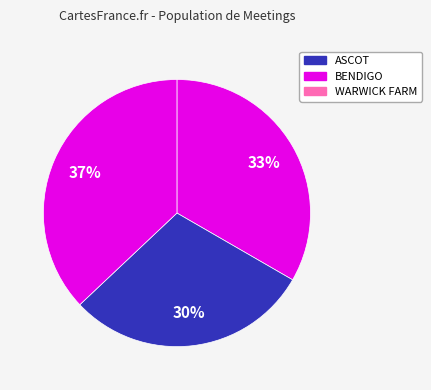

Count the number of slices in the pie.

3